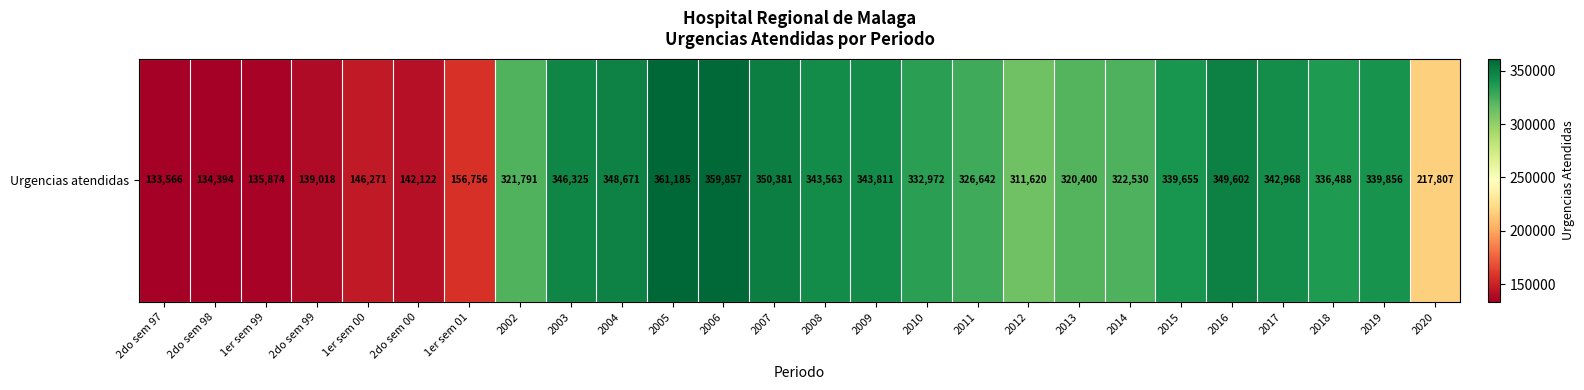

Reading left to right, transcribe all the data shown in this chart.

2do sem 97=133566	2do sem 98=134394	1er sem 99=135874	2do sem 99=139018	1er sem 00=146271	2do sem 00=142122	1er sem 01=156756	2002=321791	2003=346325	2004=348671	2005=361185	2006=359857	2007=350381	2008=343563	2009=343811	2010=332972	2011=326642	2012=311620	2013=320400	2014=322530	2015=339655	2016=349602	2017=342968	2018=336488	2019=339856	2020=217807